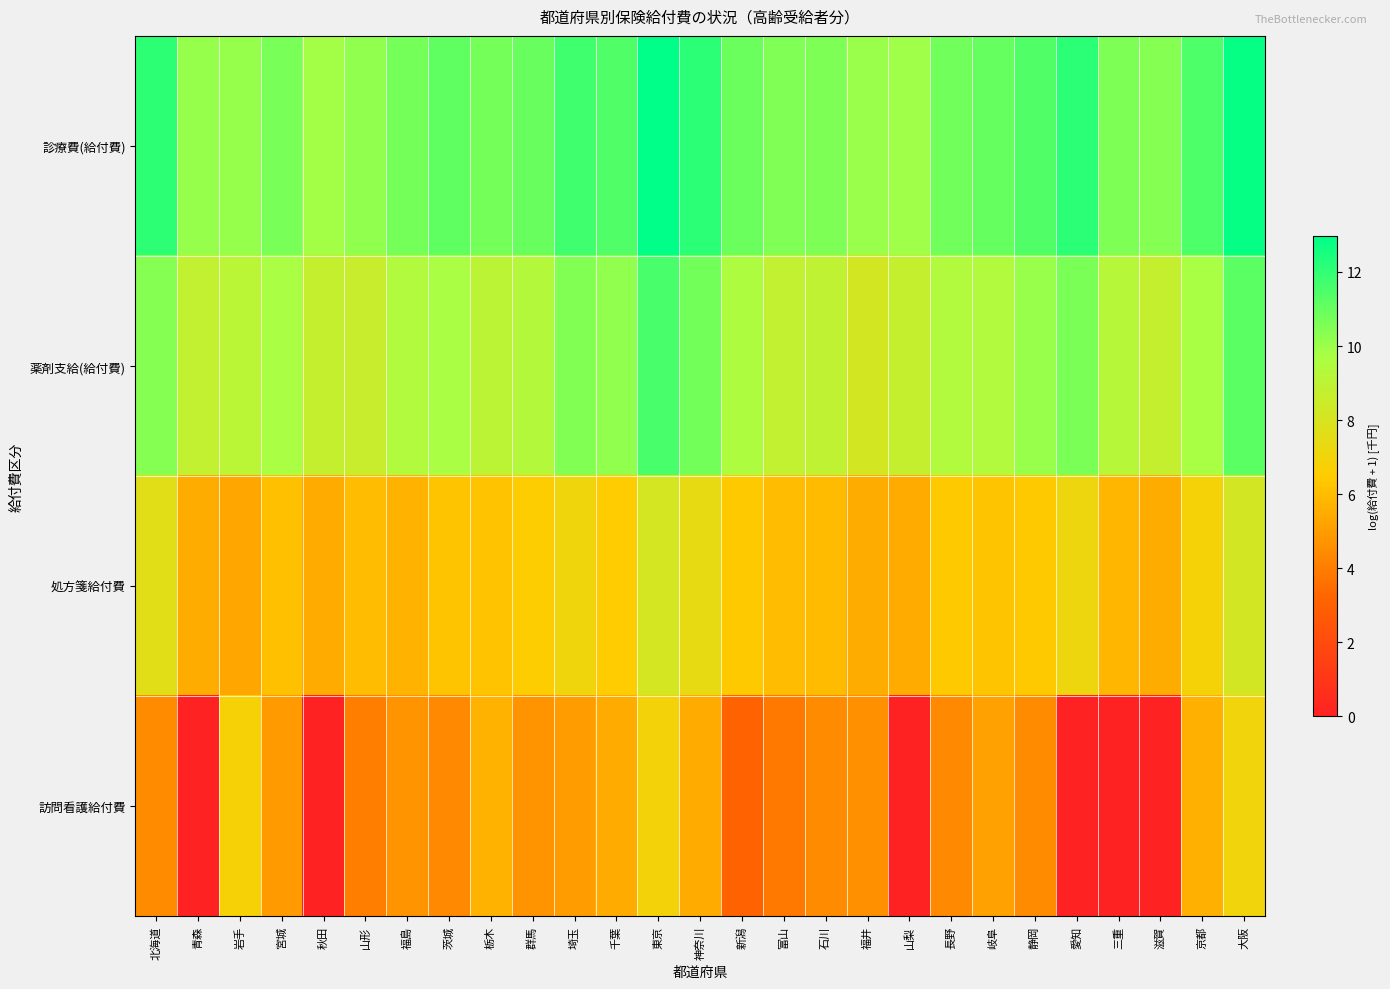

List the series in order of their peak value, lowest first.

訪問看護給付費, 処方箋給付費, 薬剤支給(給付費), 診療費(給付費)